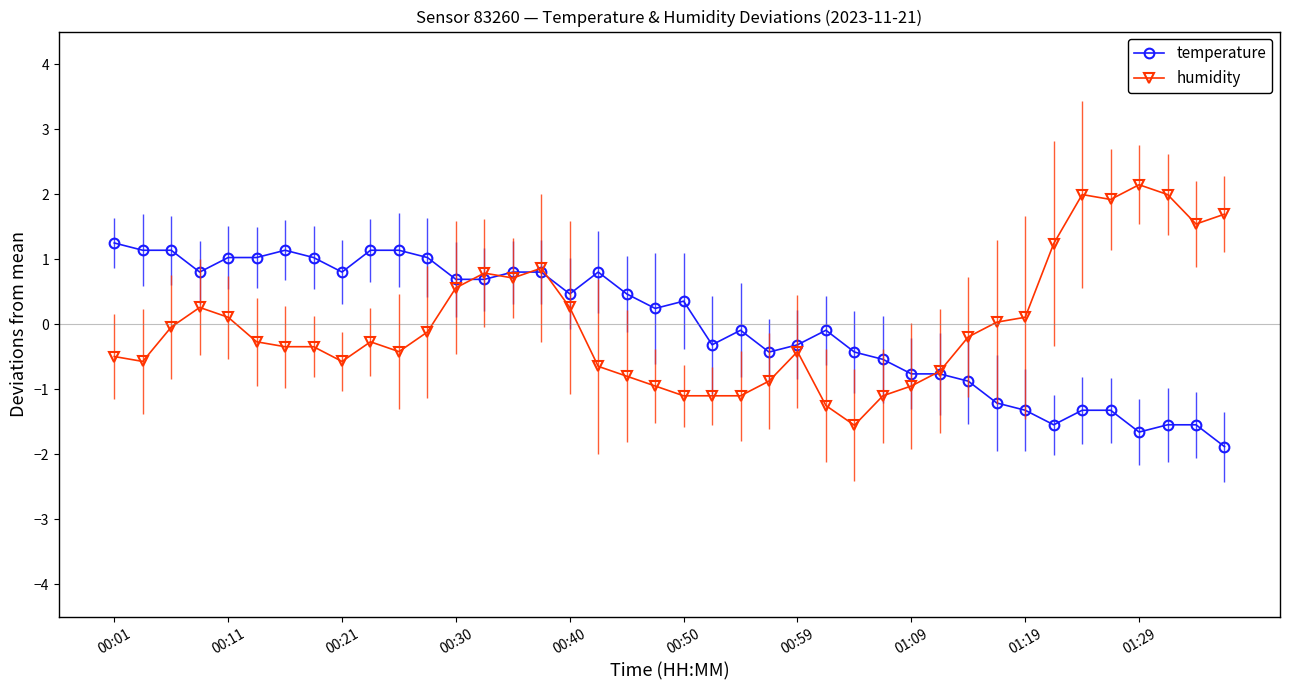

What is the value of the humidity point at the 38th from the left?

2.0